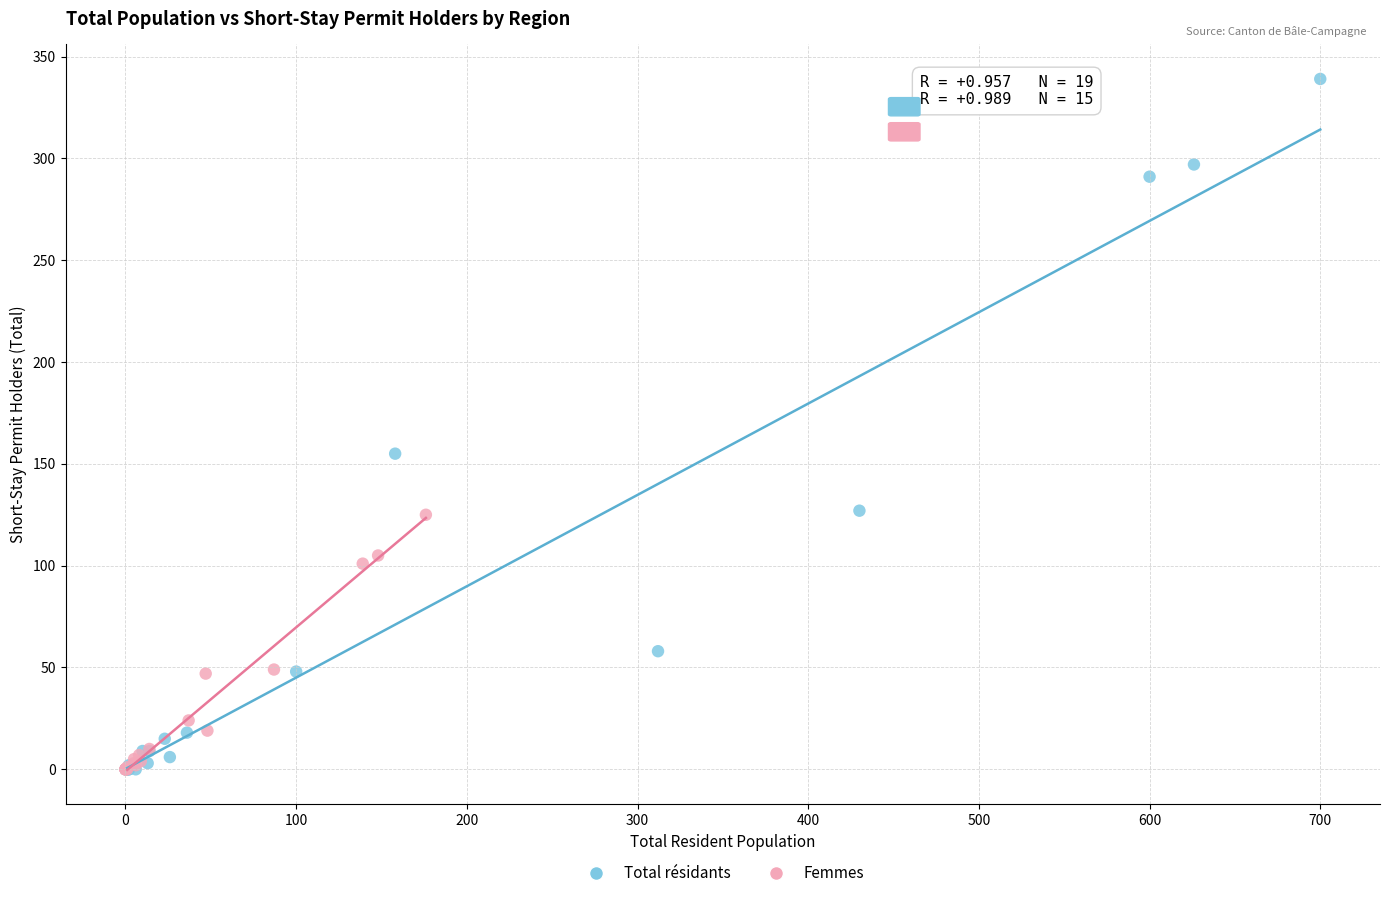

What are all the series names shown in the legend?

Total résidants, Femmes